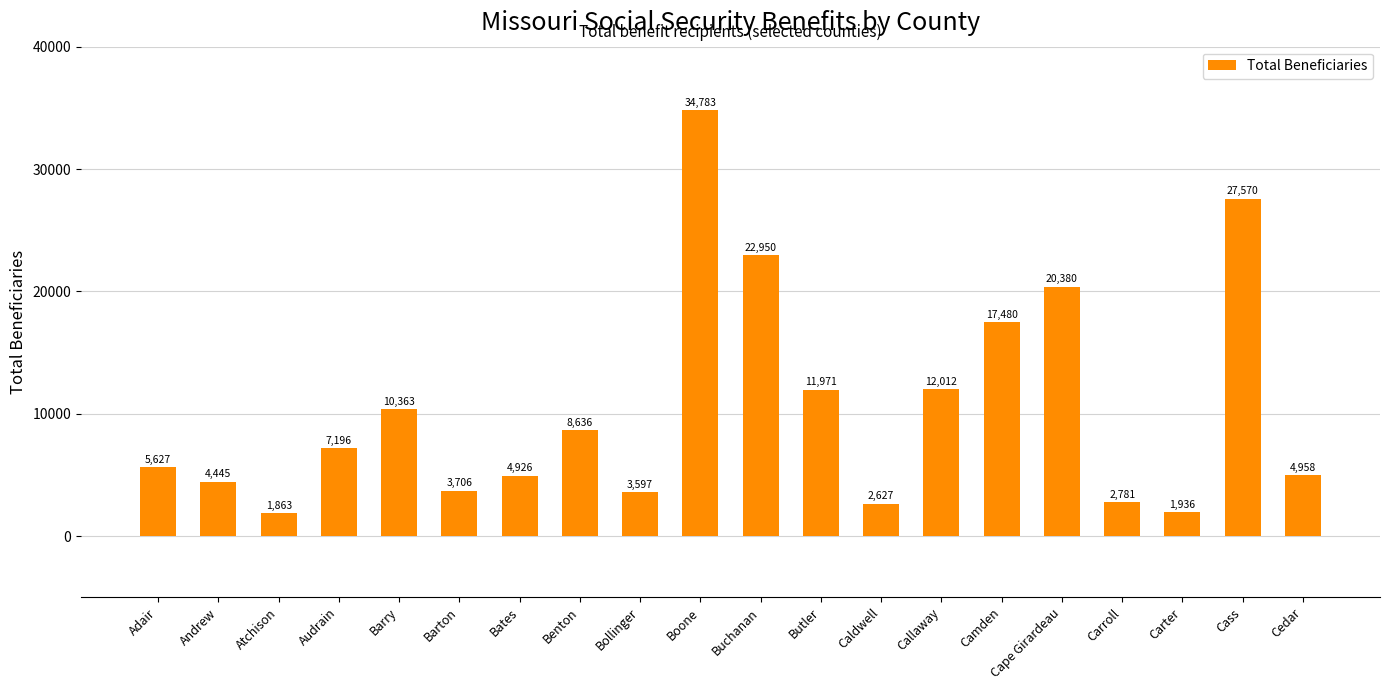

What is the smallest value displayed?

1863